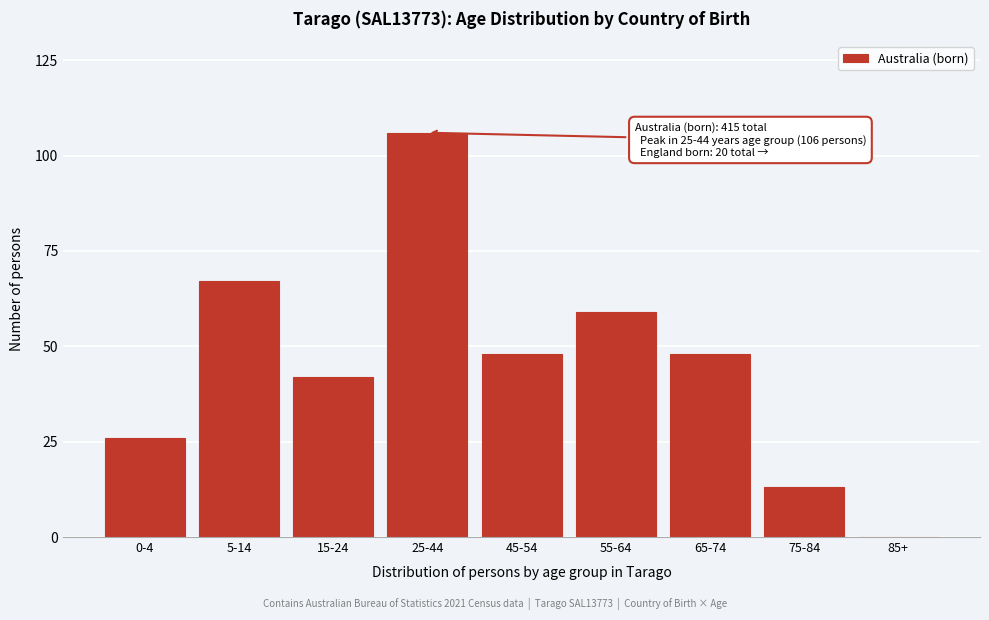

Reading left to right, extract all data points from this chart.

0-4=26	5-14=67	15-24=42	25-44=106	45-54=48	55-64=59	65-74=48	75-84=13	85+=0